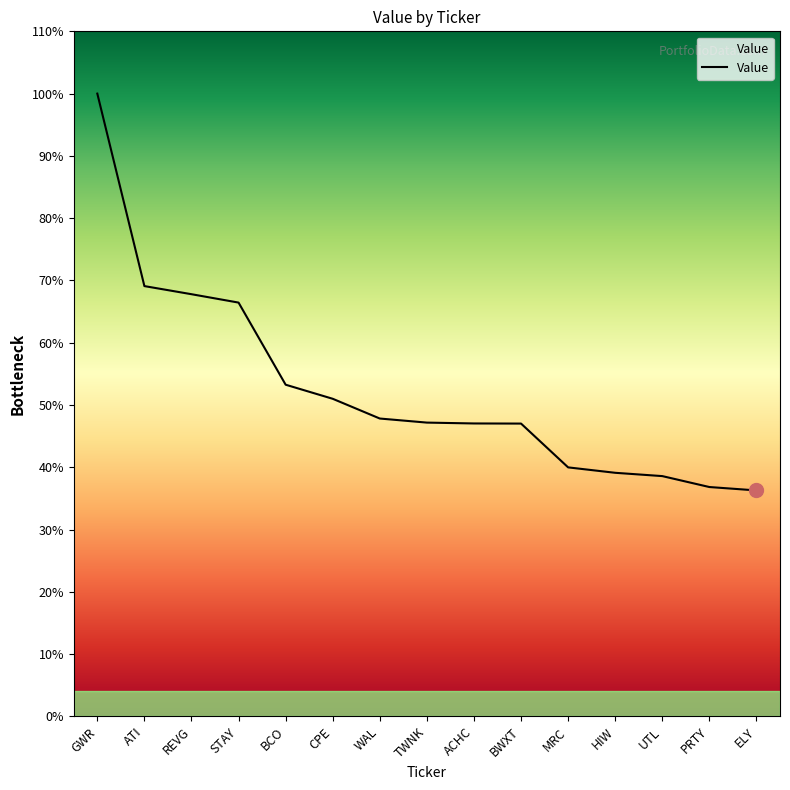

Does the chart have visible grid lines?

No